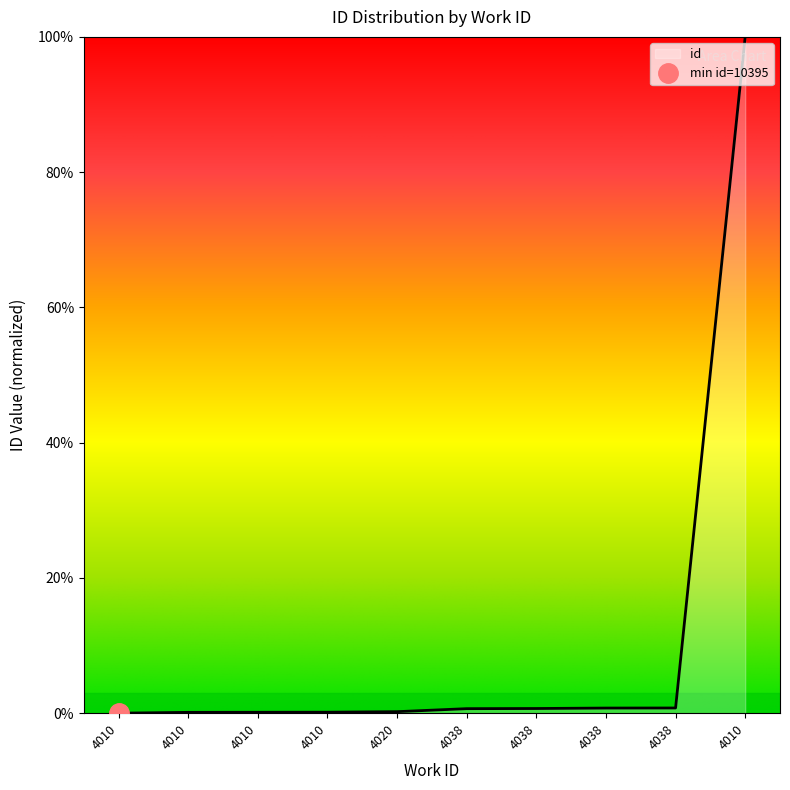

The value at 4010 is 0.1. True or false?

True